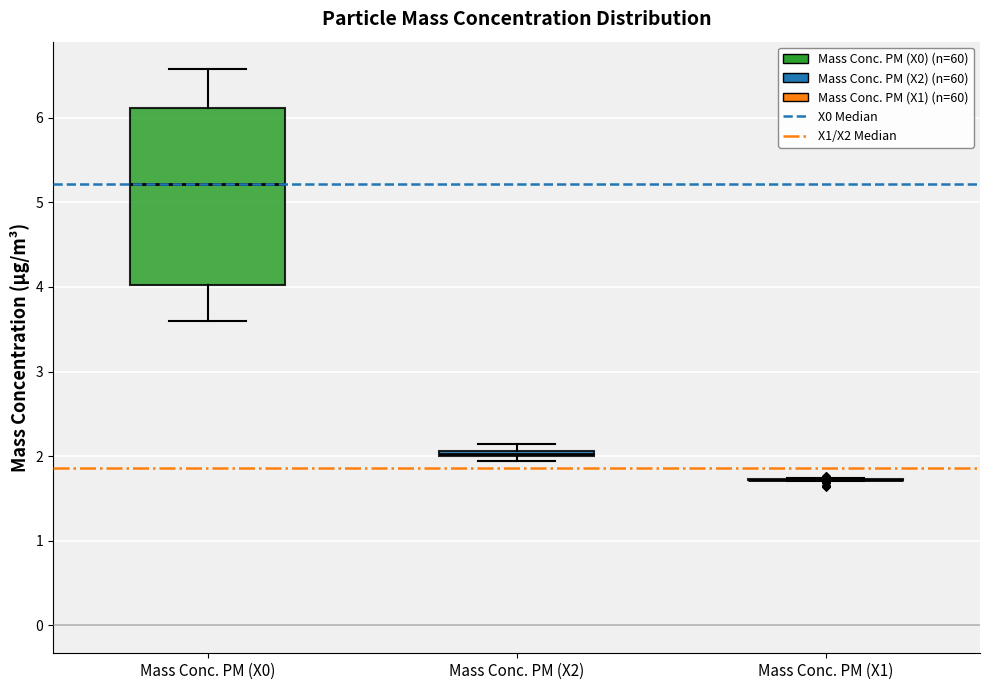

Comparing the boxes themselves (not the whiskers), which one is the tallest?

Mass Conc. PM (X0)